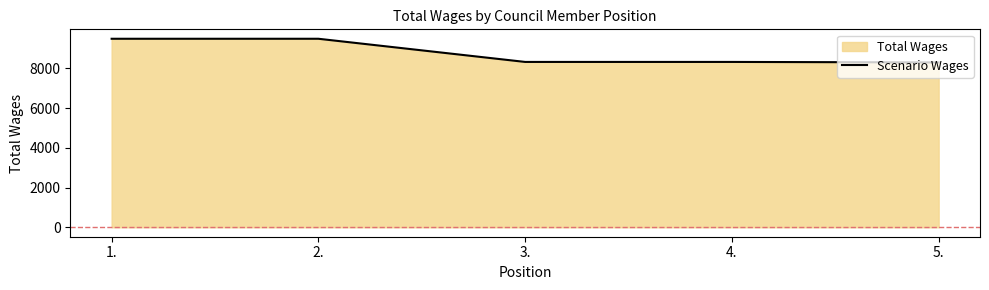

What is the change in value from 4. to 5.?

-24